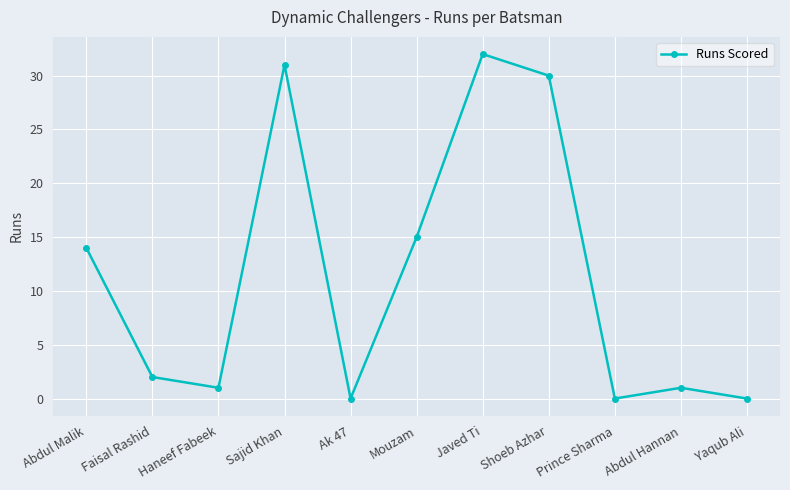

What is the change in value from Ak 47 to Mouzam?

+15